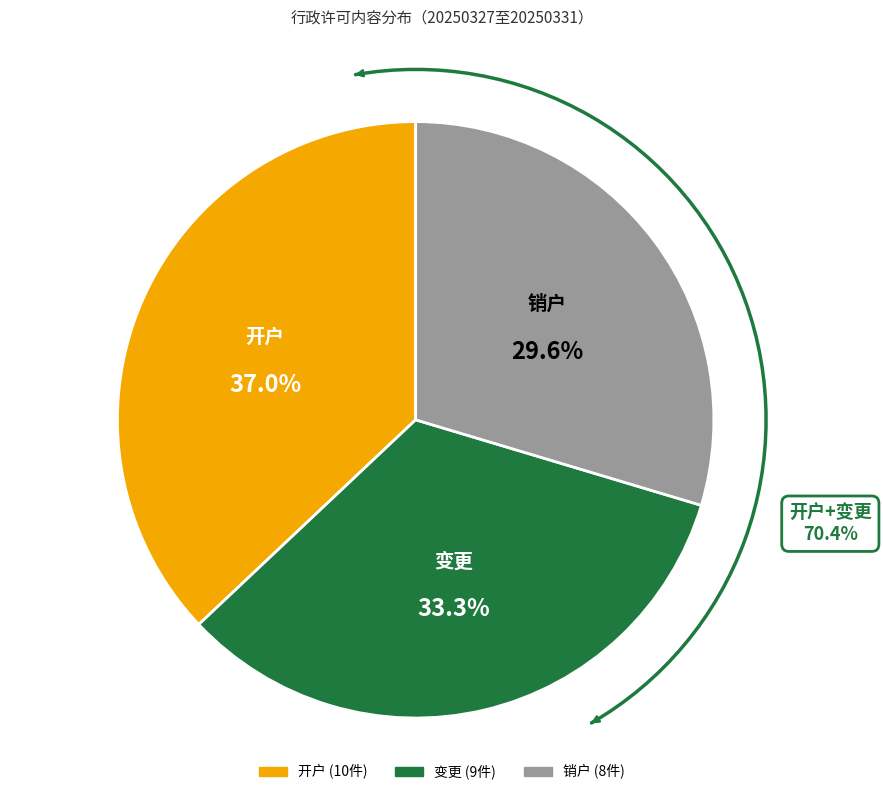

What is the smallest slice in the pie chart?

销户